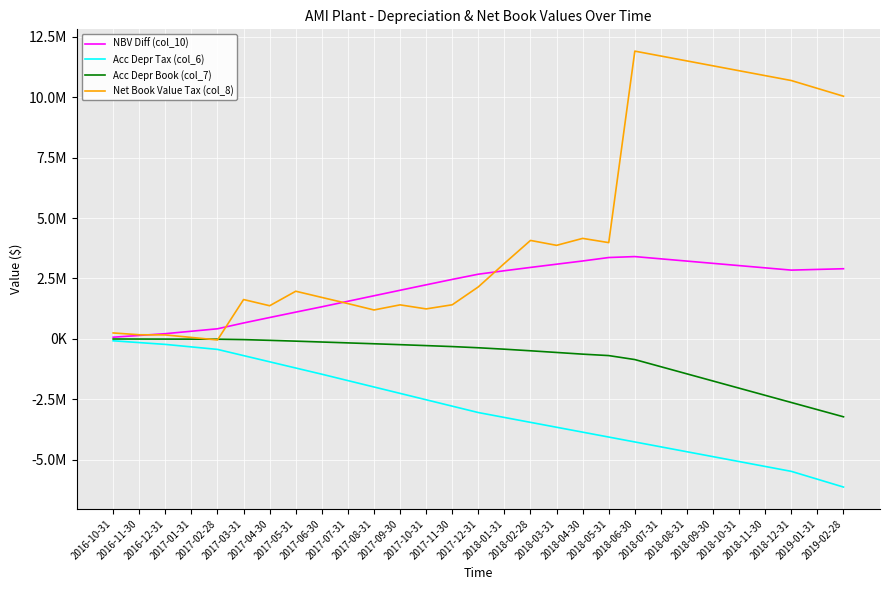

Is it true that Acc Depr Tax (col_6) equals -42987.1 at 2016-10-31?

False